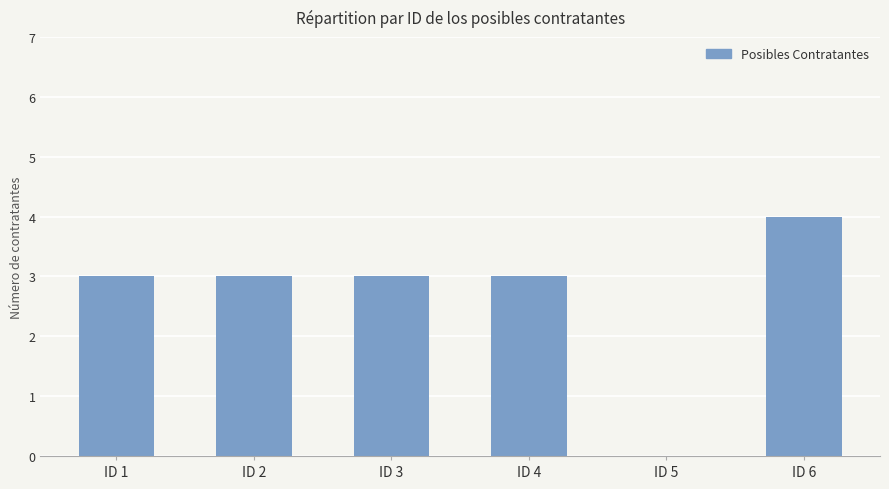

Reading right to left, extract all data points from this chart.

ID 6=4	ID 5=0	ID 4=3	ID 3=3	ID 2=3	ID 1=3